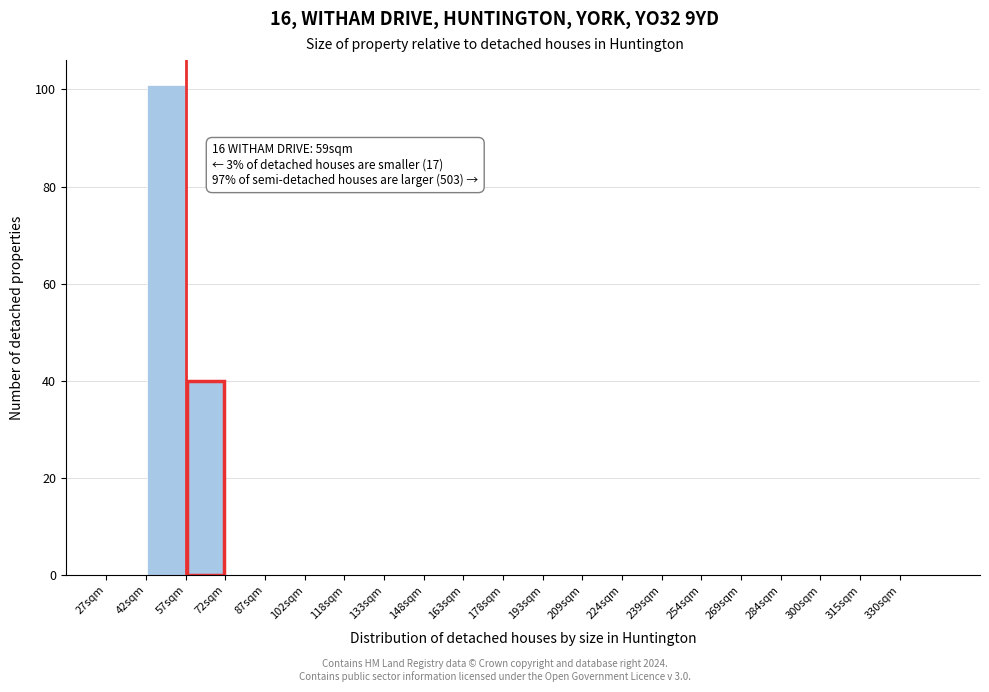

Over which range of the x-axis is the bar tallest?

42 to 57